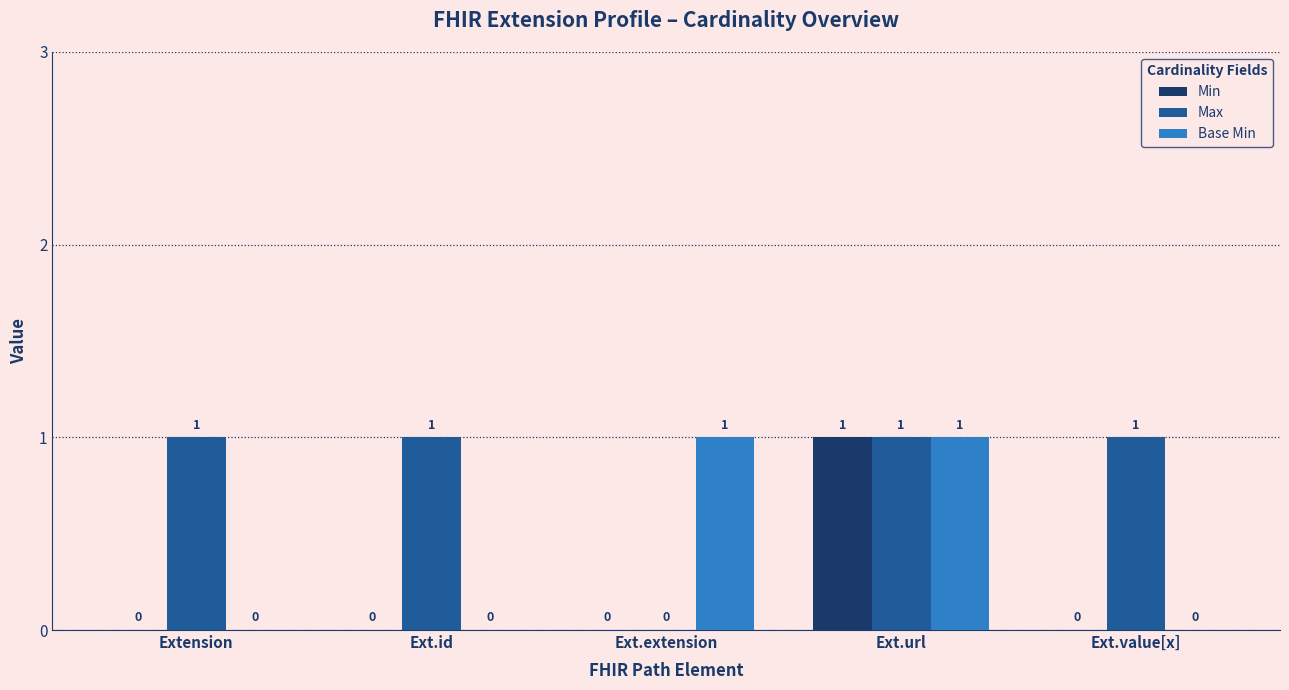

What is the sum of all Min values?

1